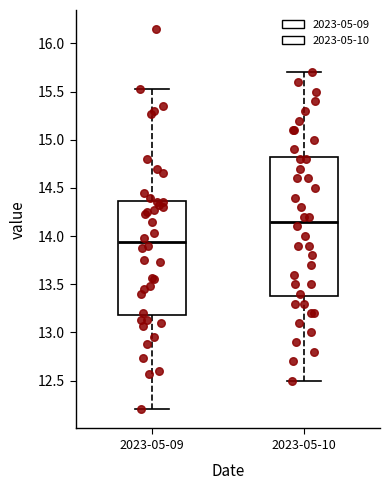

Which box's median line is the highest?

2023-05-10